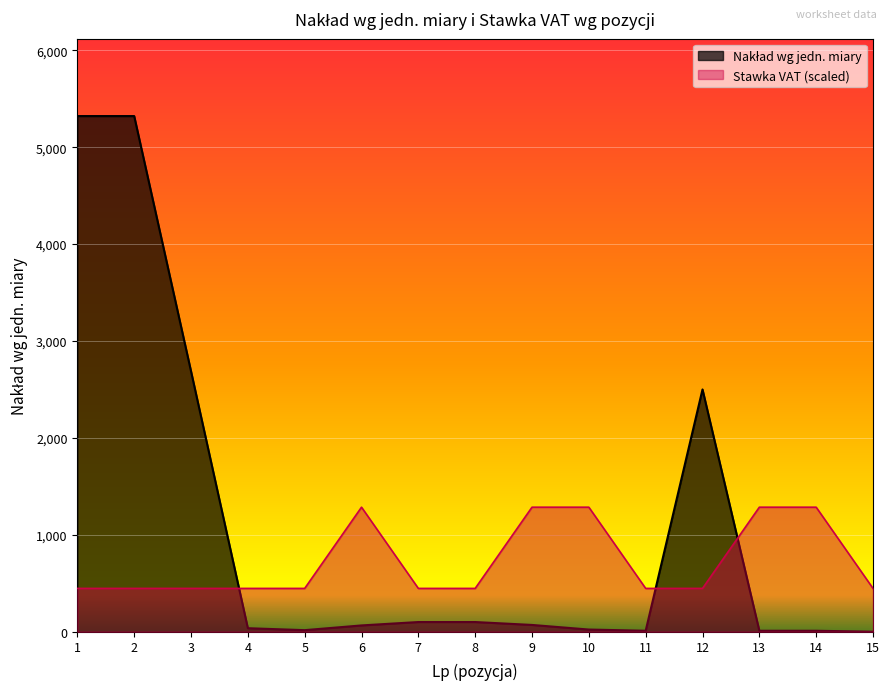

Count the number of categories in the chart.

15